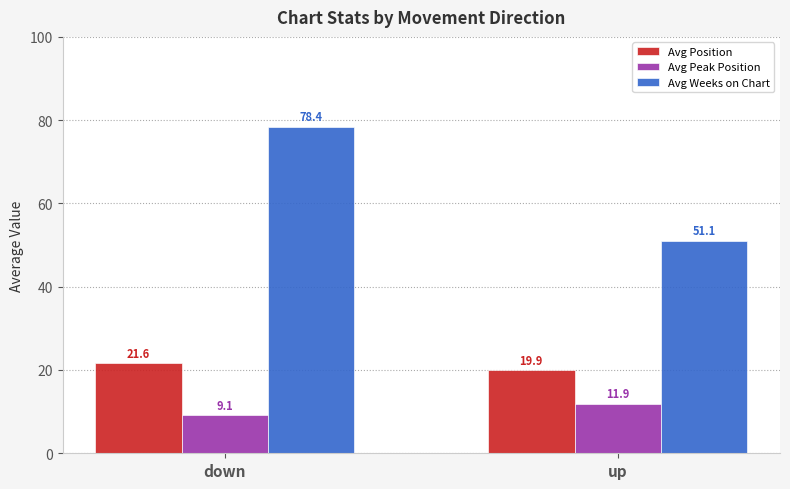

Is it true that Avg Peak Position equals 11.9 at up?

True